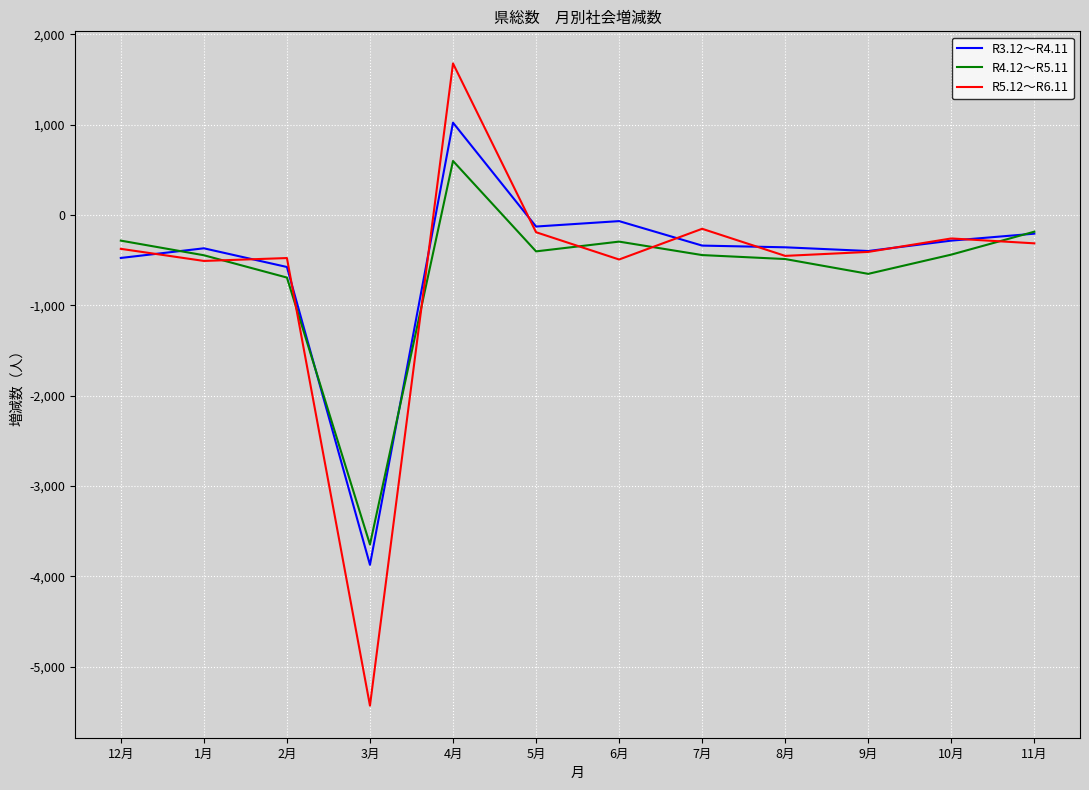

How many categories are shown in the chart?

12